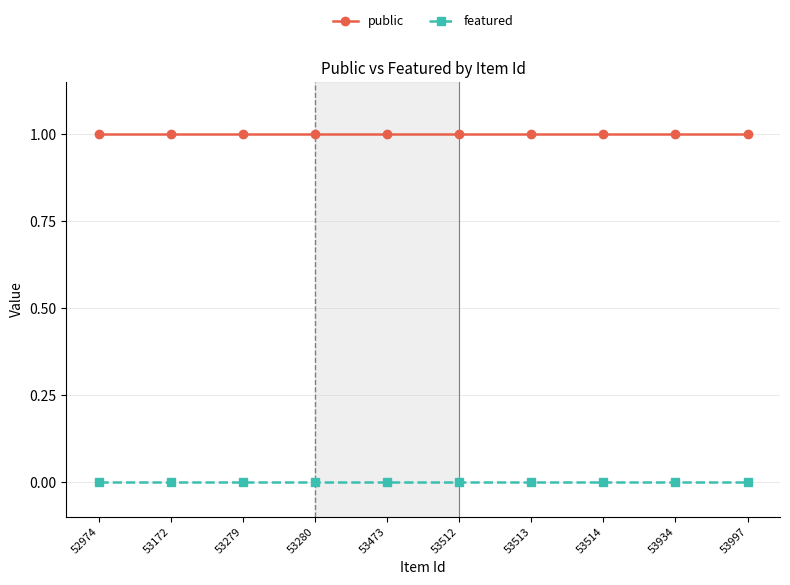

What is the total value across all series at 53997?

1